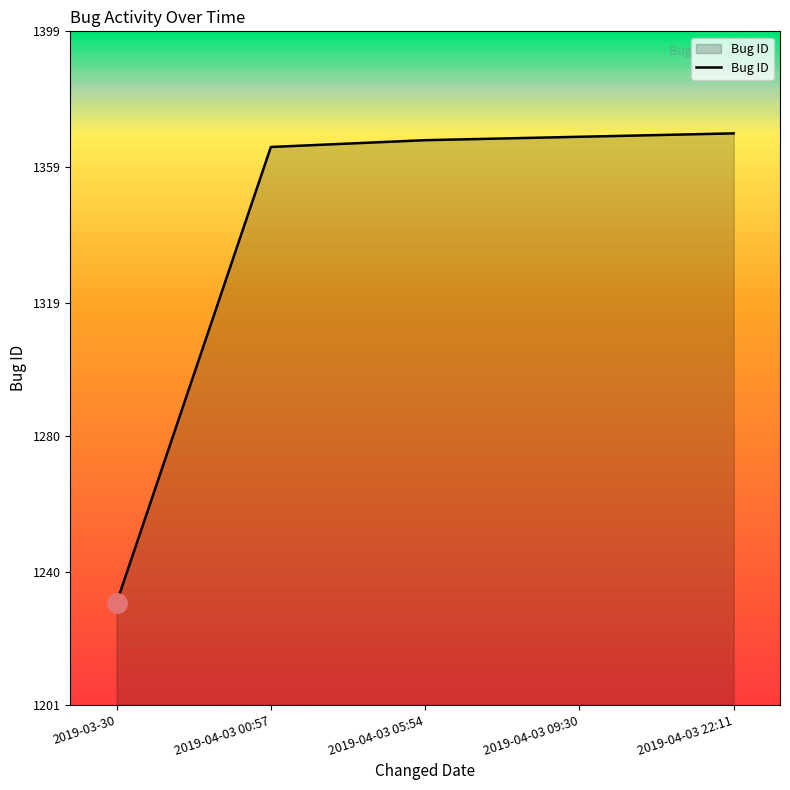

Is it true that the value at 2019-04-03 09:30 is 1368?

True